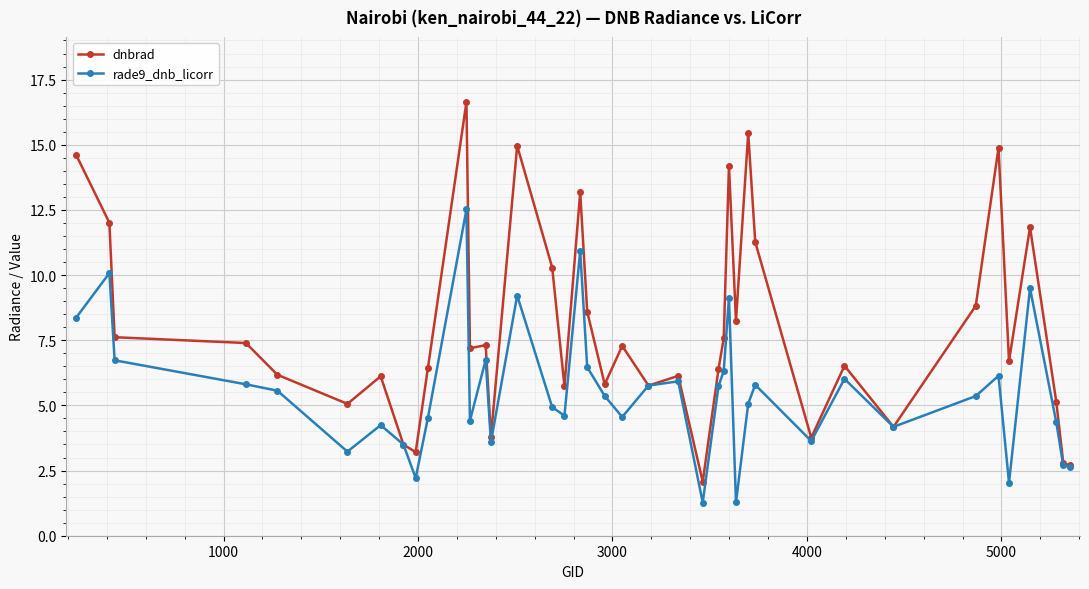

List the series in order of their peak value, highest first.

dnbrad, rade9_dnb_licorr